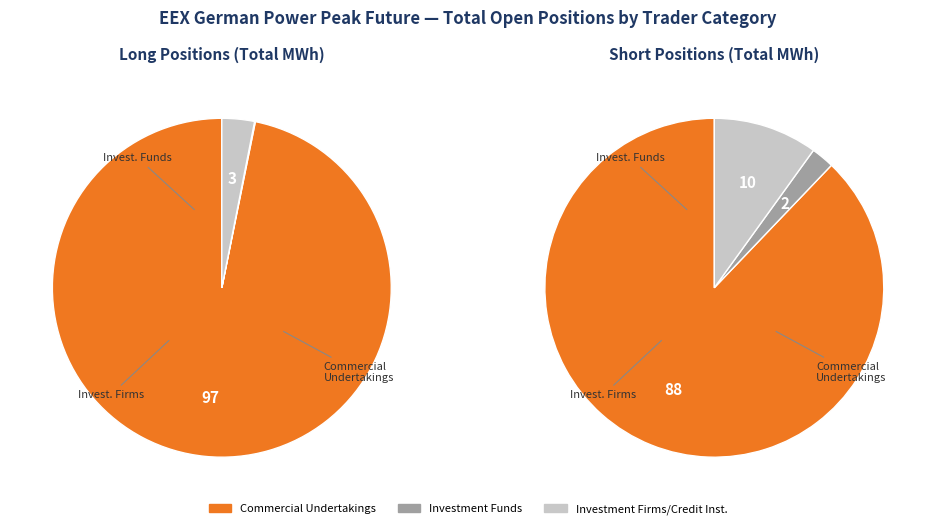

Which category has the biggest portion of the pie?

Commercial Undertakings